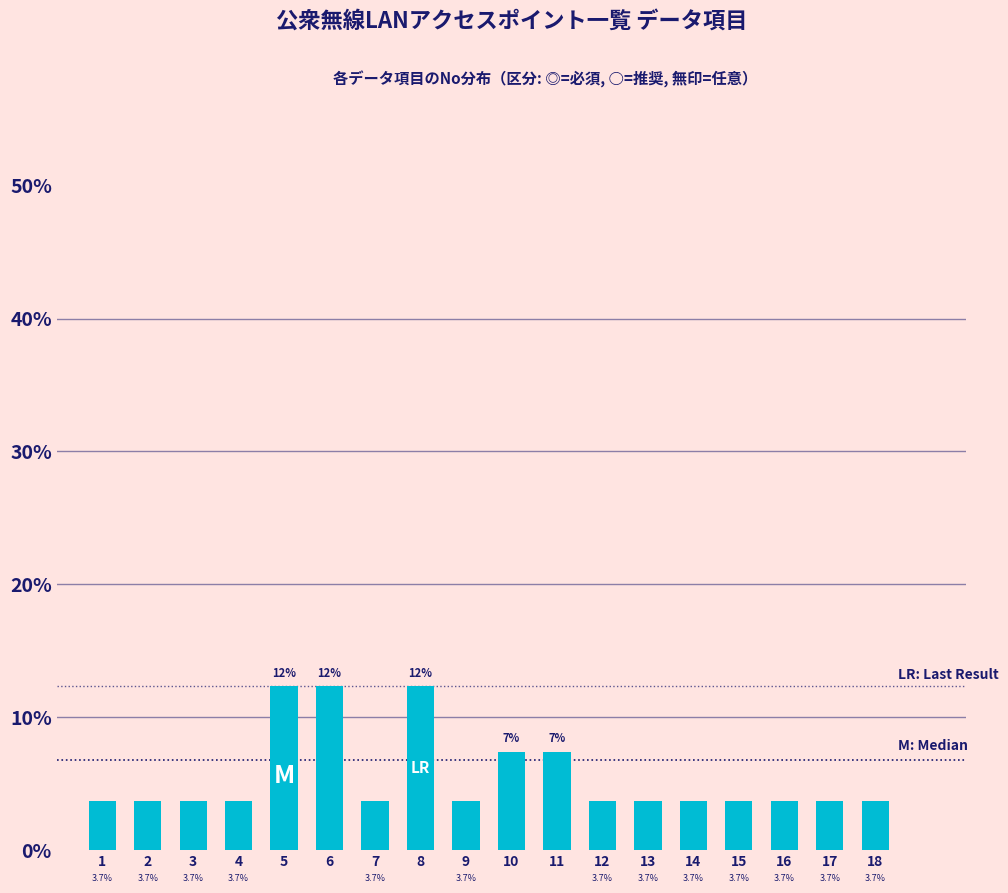

Reading left to right, what are all the values shown in this chart?

3.7	3.7	3.7	3.7	12.3	12.3	3.7	12.3	3.7	7.4	7.4	3.7	3.7	3.7	3.7	3.7	3.7	3.7